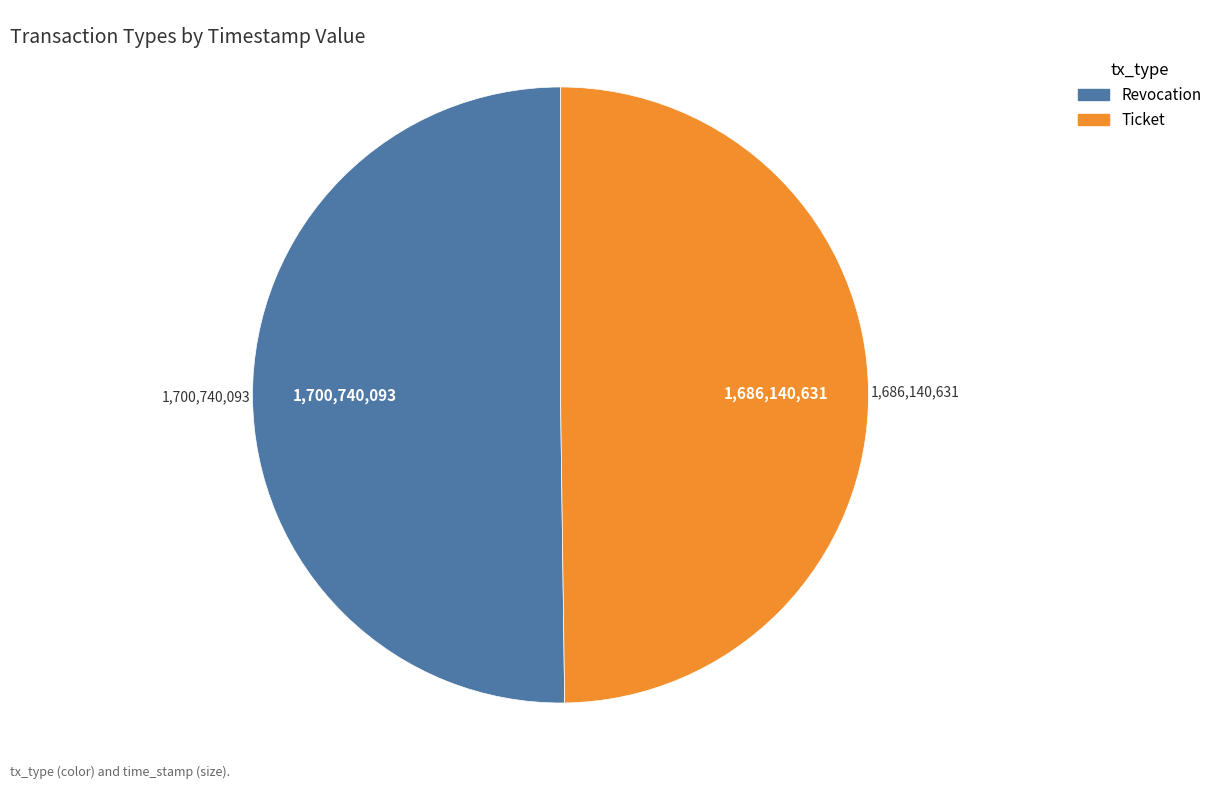

What is the ratio of the value at Ticket to the value at Revocation?

1.0